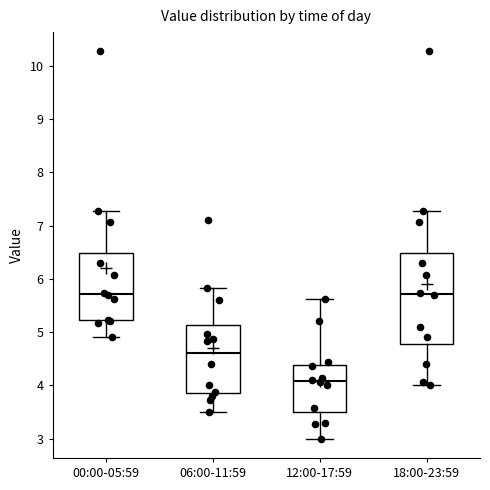

Reading left to right, read every box against the y-axis: the position of its median line, the range the box covers, and the ends of its whiskers. The values are not printed on the chart, so give them approximately, as read against the axis.

00:00-05:59: median 5.7, box 5.2 to 6.5, whiskers 4.9 to 7.3
06:00-11:59: median 4.6, box 3.9 to 5.1, whiskers 3.5 to 5.8
12:00-17:59: median 4.1, box 3.5 to 4.4, whiskers 3.0 to 5.6
18:00-23:59: median 5.7, box 4.8 to 6.5, whiskers 4.0 to 7.3